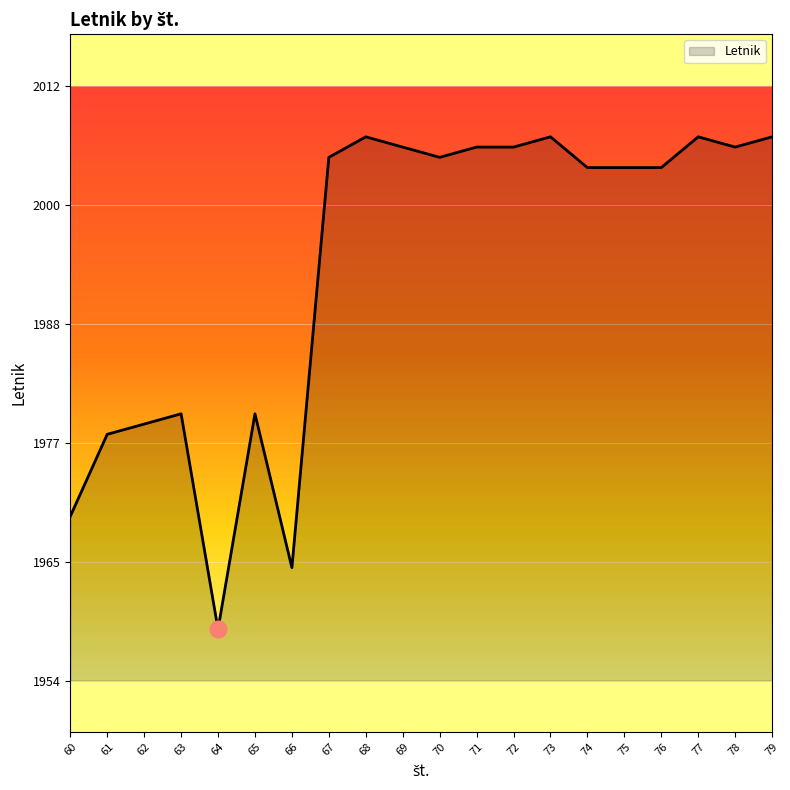

Reading right to left, extract all data points from this chart.

2007	2006	2007	2004	2004	2004	2007	2006	2006	2005	2006	2007	2005	1965	1980	1959	1980	1979	1978	1970